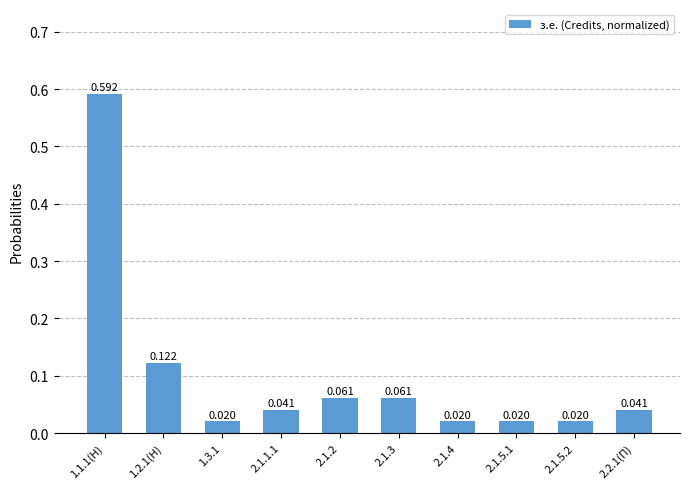

True or false: the data shows 0.0 at 2.2.1(П).

True